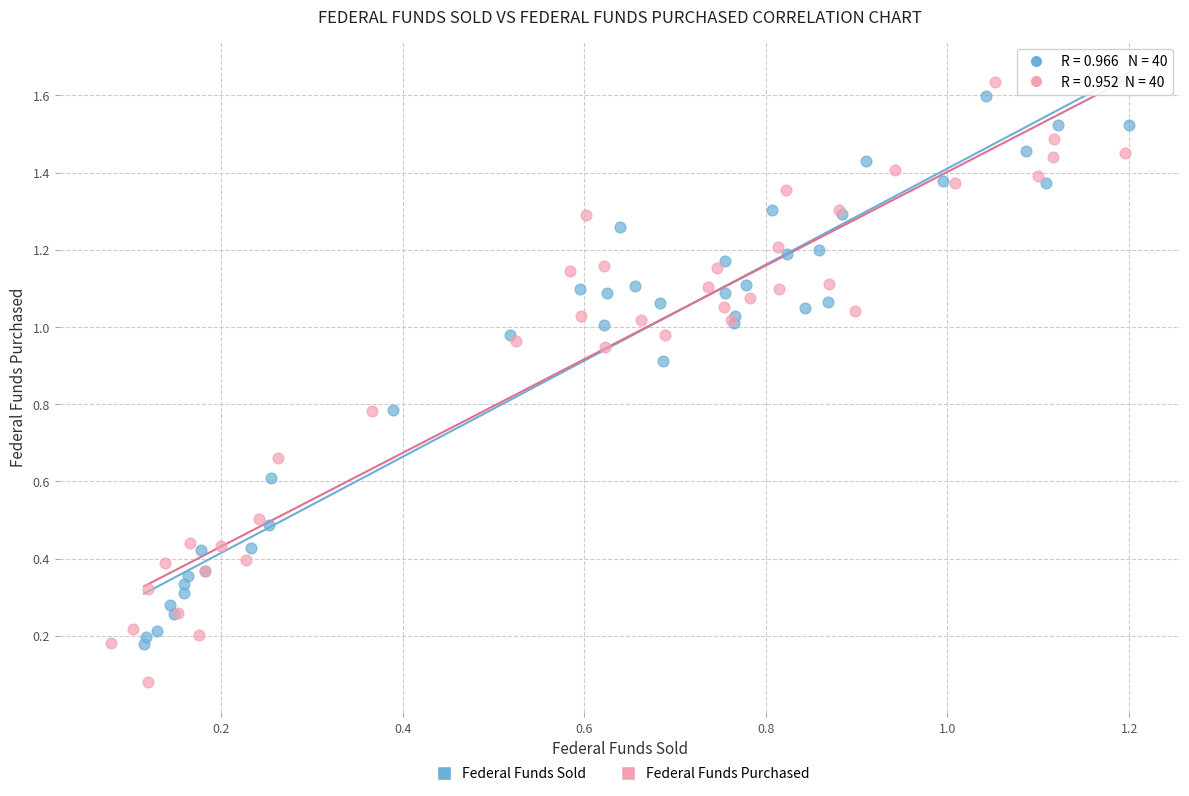

Which series reaches the minimum Y coordinate?

Federal Funds Purchased